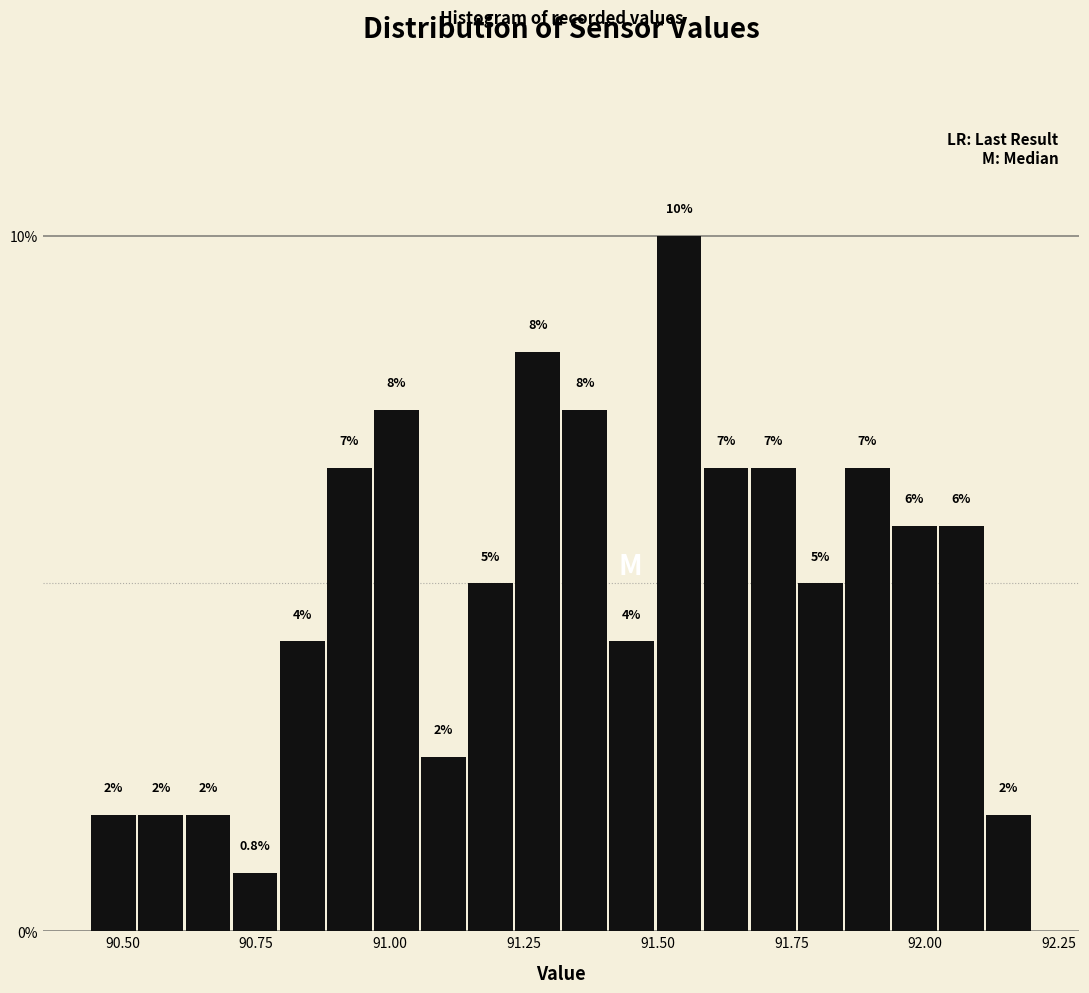

Around what value on the x-axis is the tallest bar? Give the approximate position of its centre, as read against the axis.

91.55